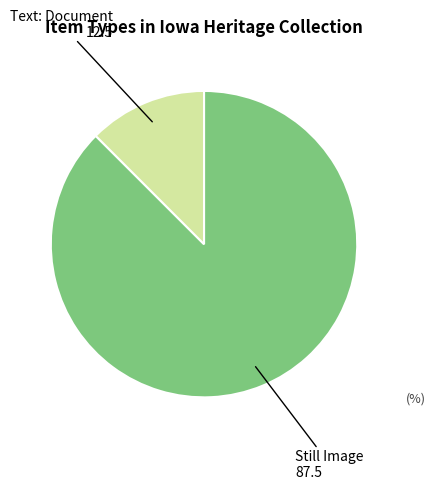

Does Text: Document account for over 50% of the chart?

No